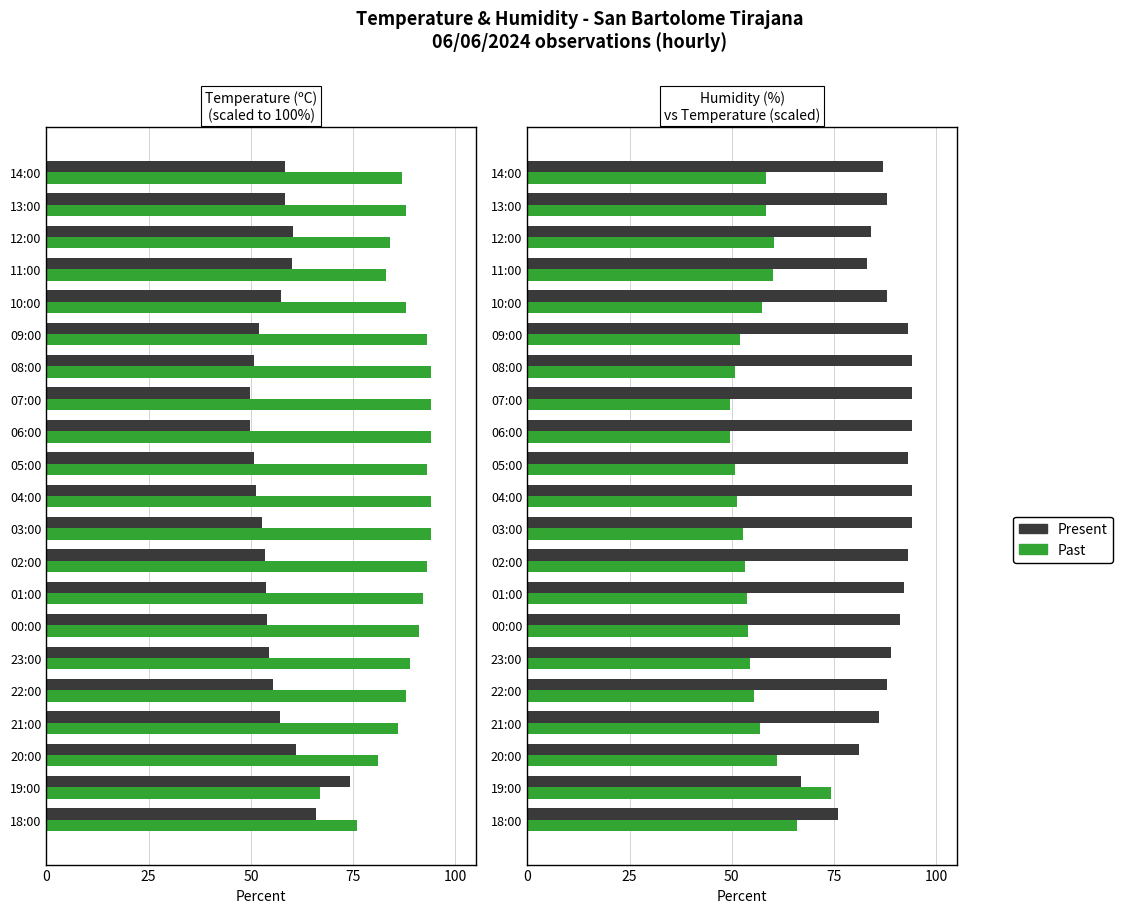

Rank the series by their maximum value, from lowest to highest.

Past, Present